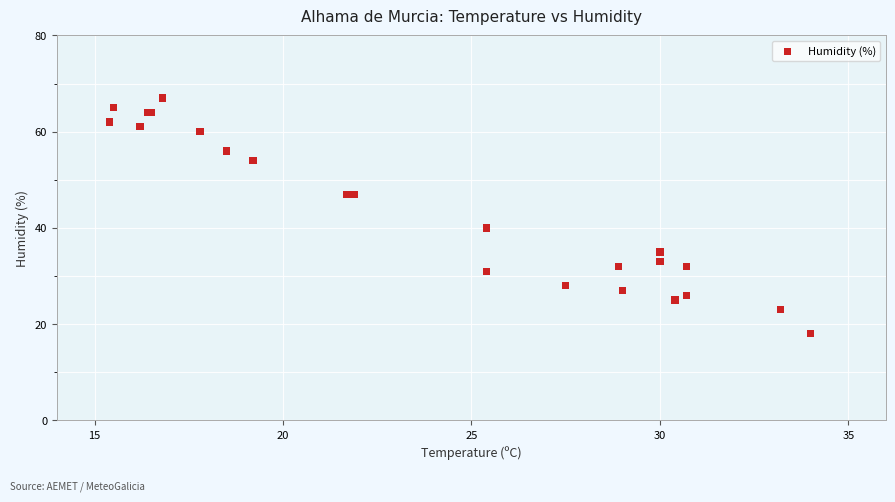

What Y value in the scatter plot is closest to 42?

40